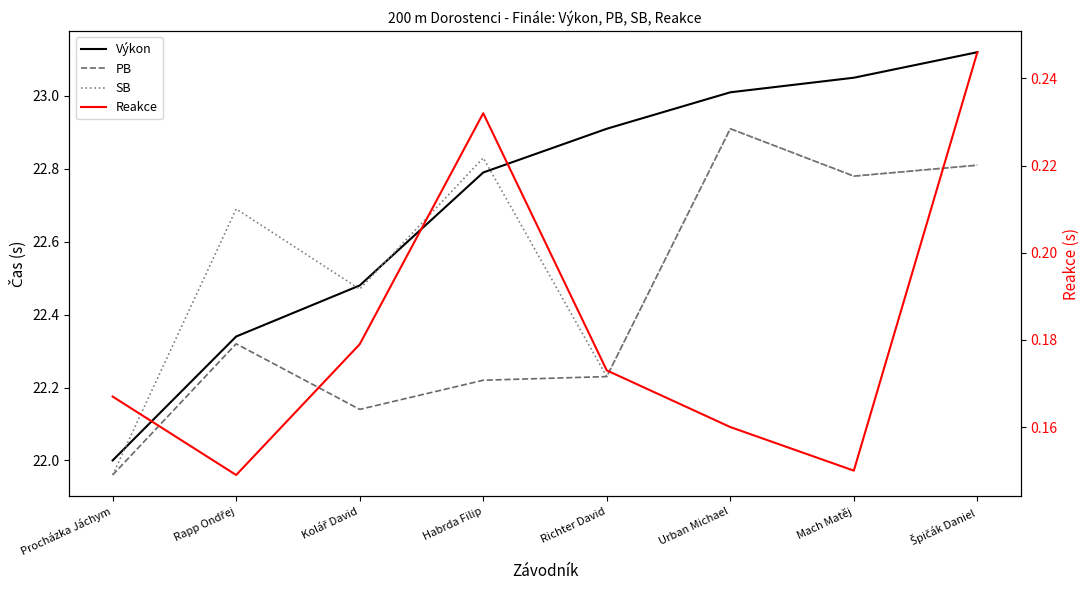

At which label is SB closest to 22?

Procházka Jáchym